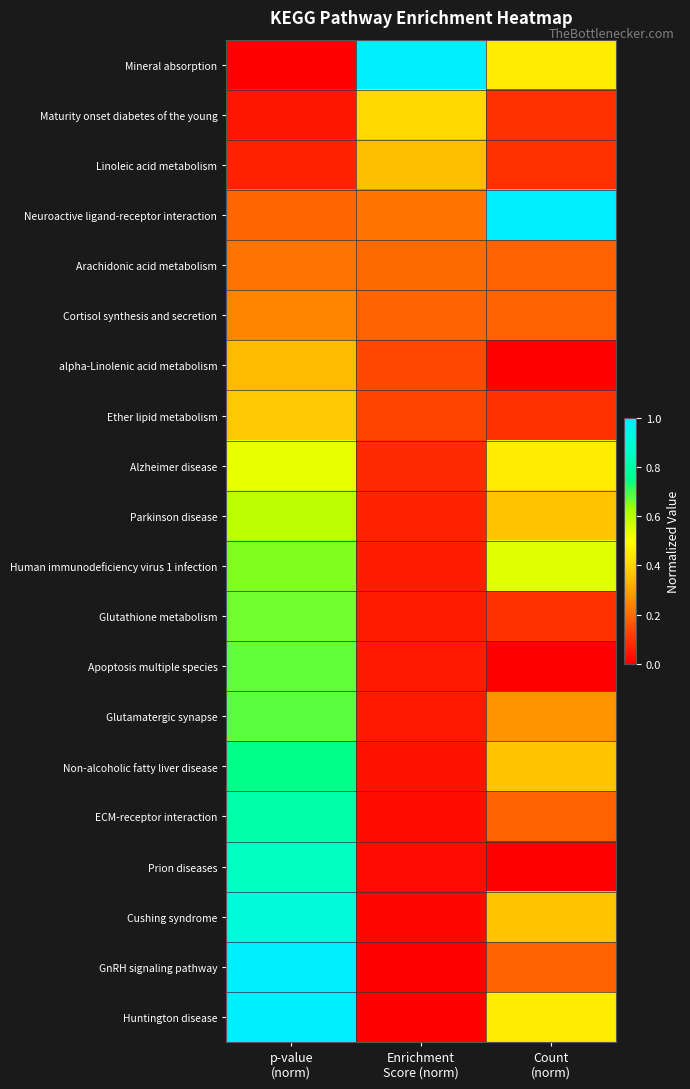

Between Enrichment
Score (norm) and p-value
(norm), which is larger?

Enrichment
Score (norm)